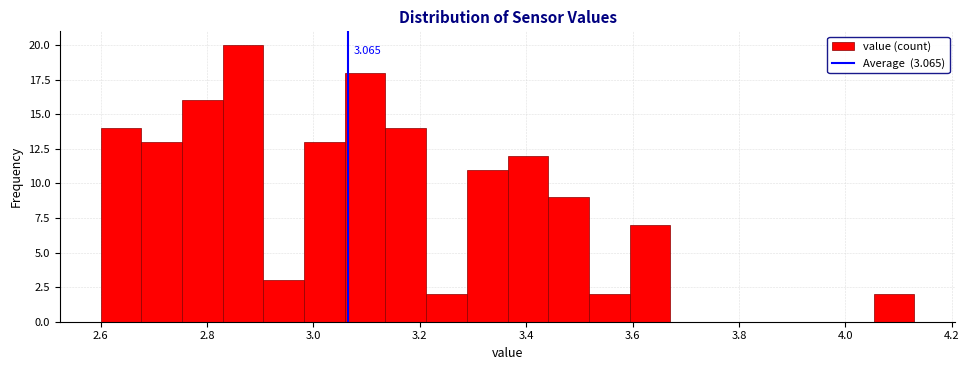

Read against the x-axis, roughly where is the centre of the tallest bar?

2.86